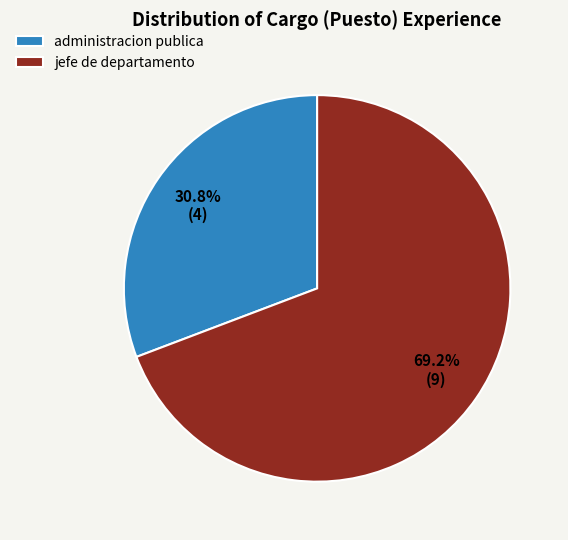

Which has a higher value, jefe de departamento or administracion publica?

jefe de departamento